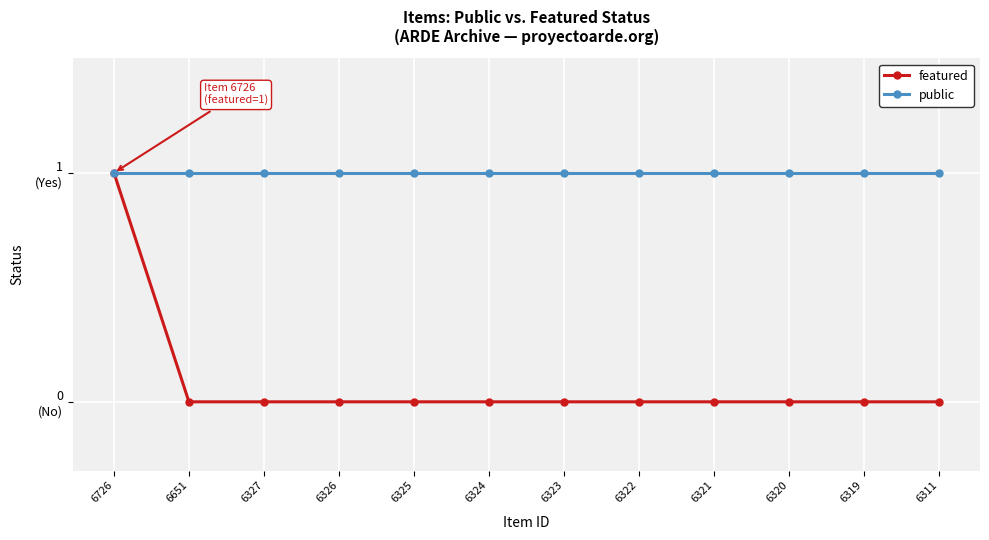

What is the sum of all featured values?

1